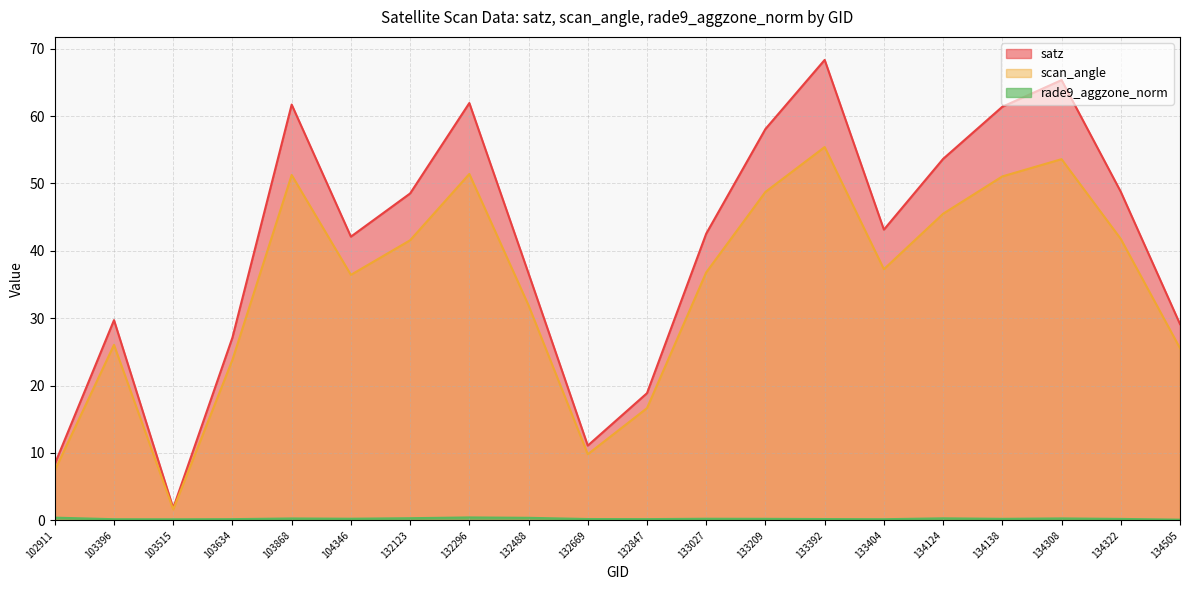

At which label does scan_angle first exceed 37?

103868